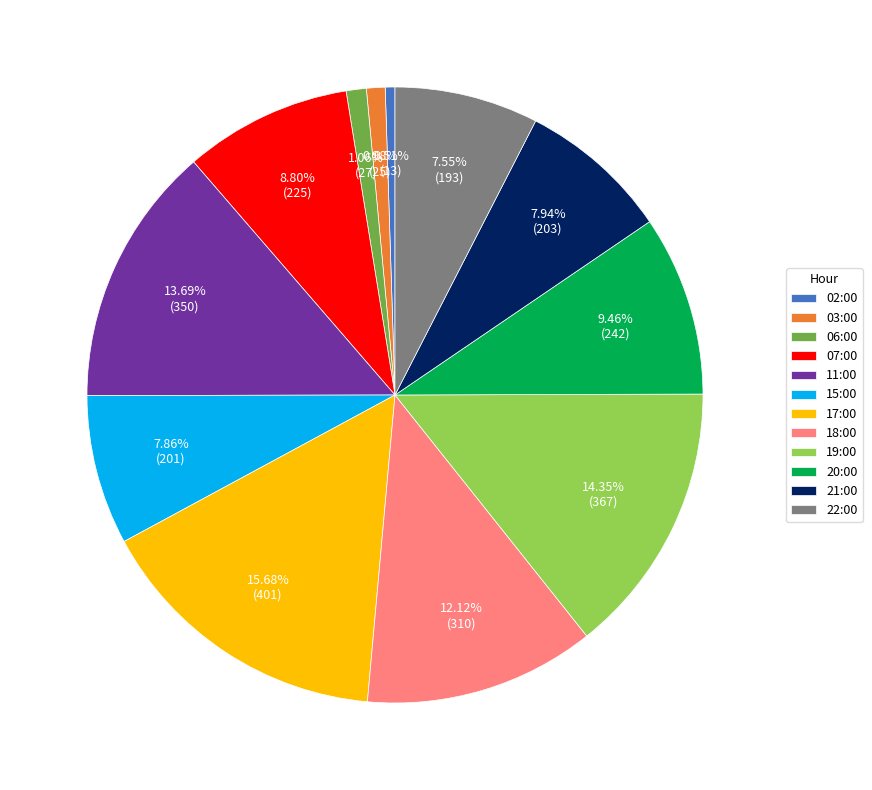

Is 03:00 the majority of the pie?

No